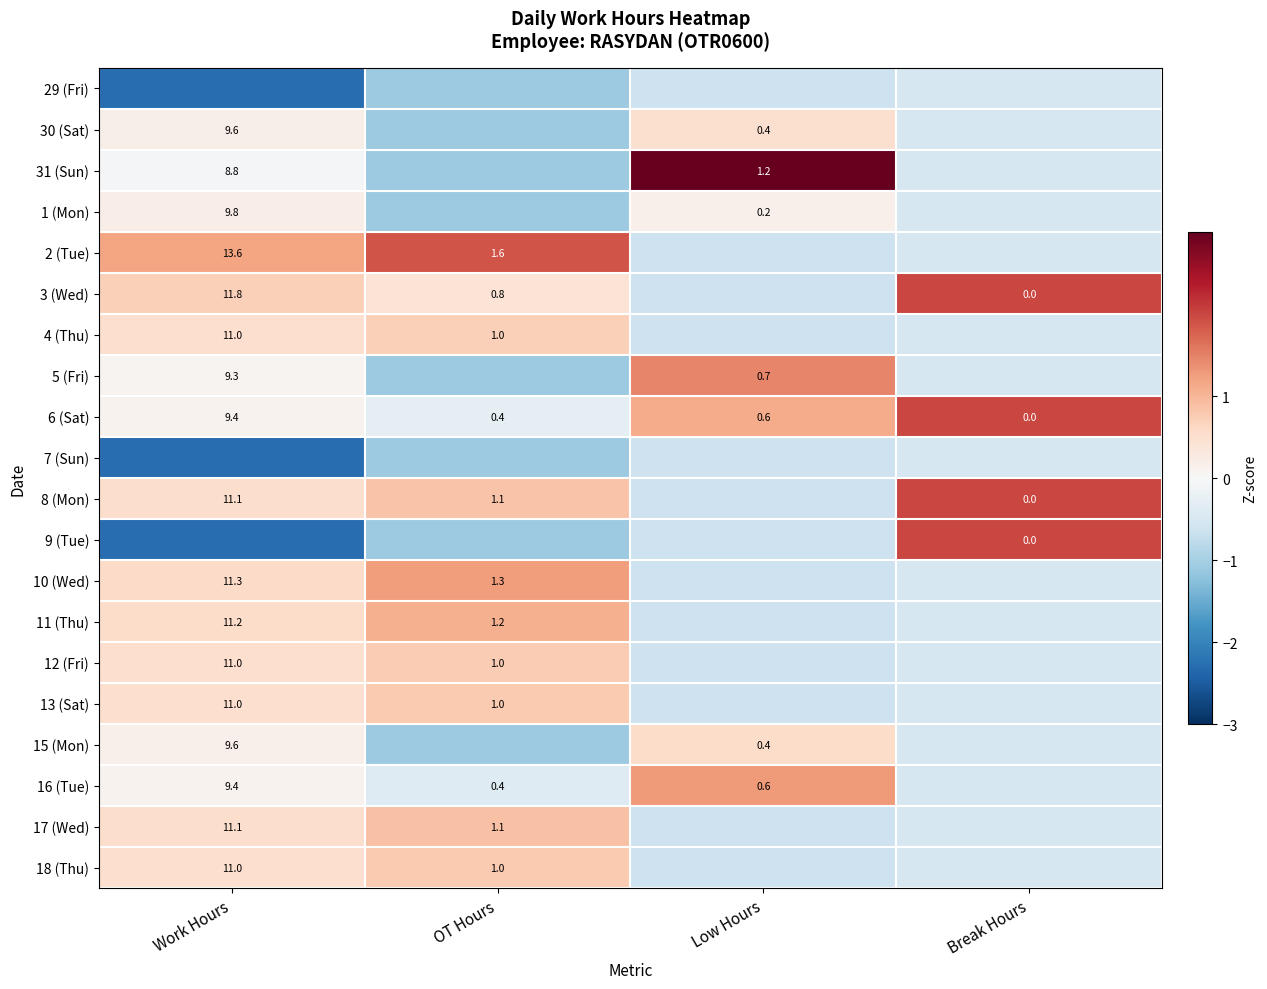

Is the value of 8 (Mon) at Work Hours greater than the value of 13 (Sat) at Work Hours?

Yes